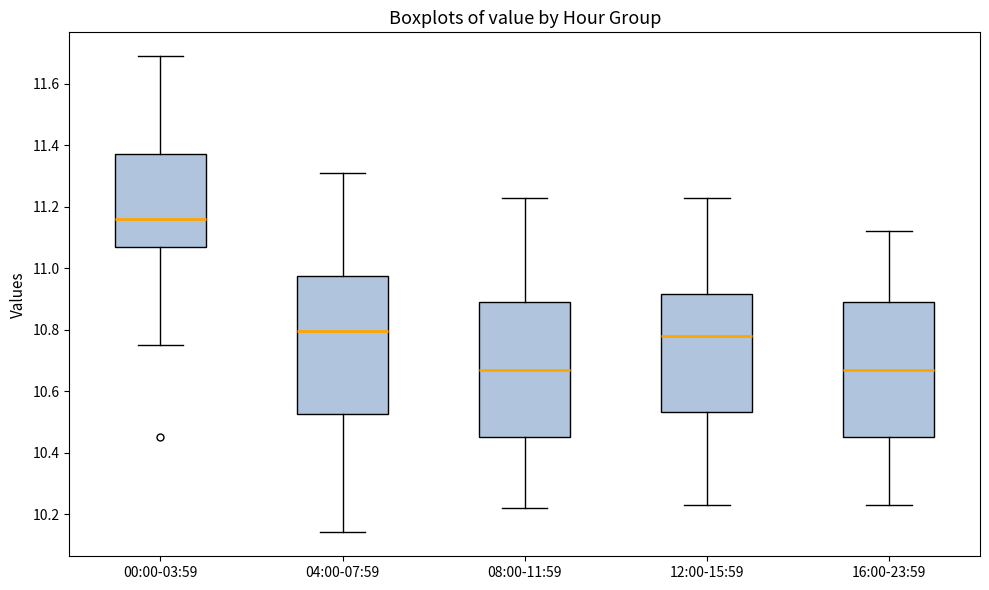

Where is the upper edge of the box for 00:00-03:59 on the y-axis? The values are not printed on the chart, so give them approximately, as read against the axis.

11.38